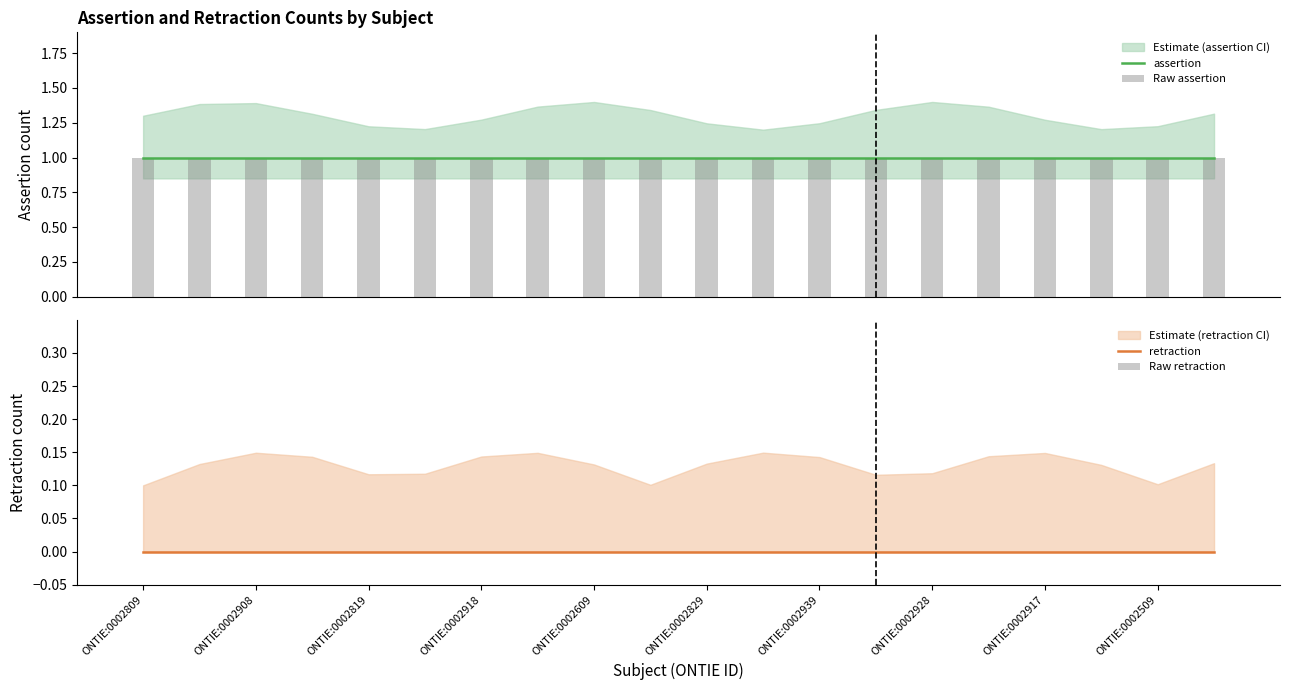

Does the chart contain stacked bars?

No